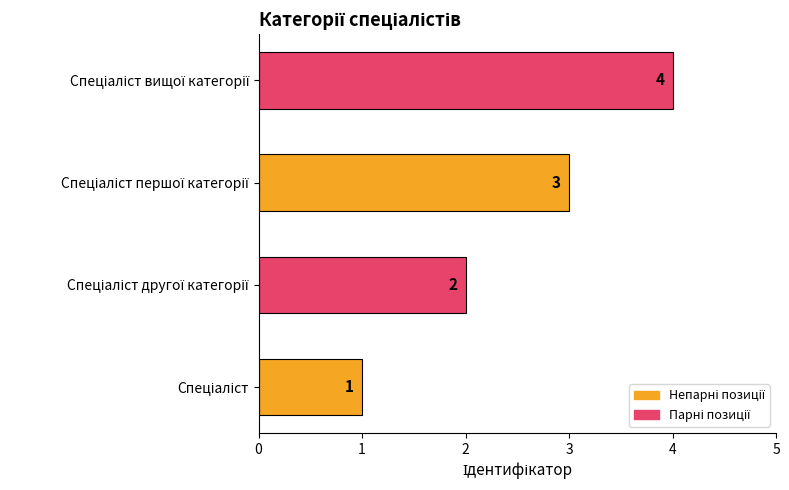

What is the sum of all values?

10